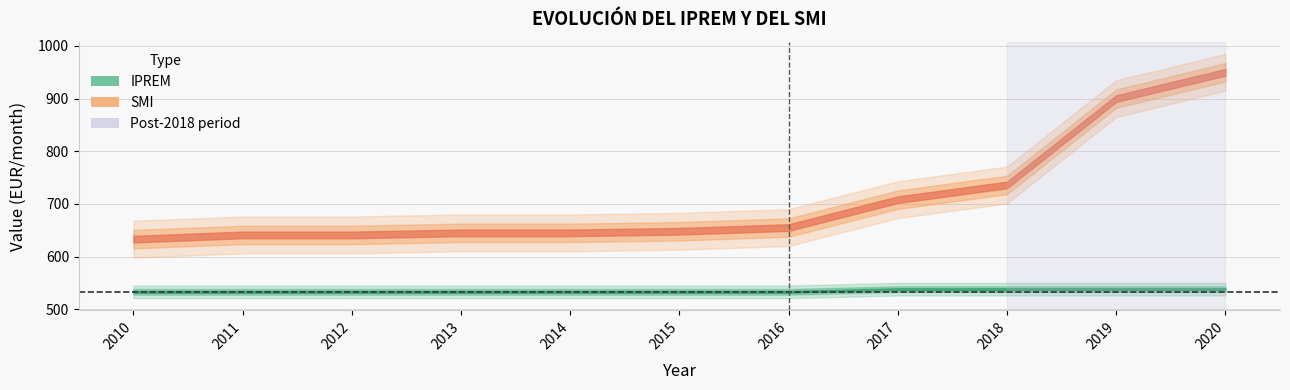

Count the number of categories in the chart.

11